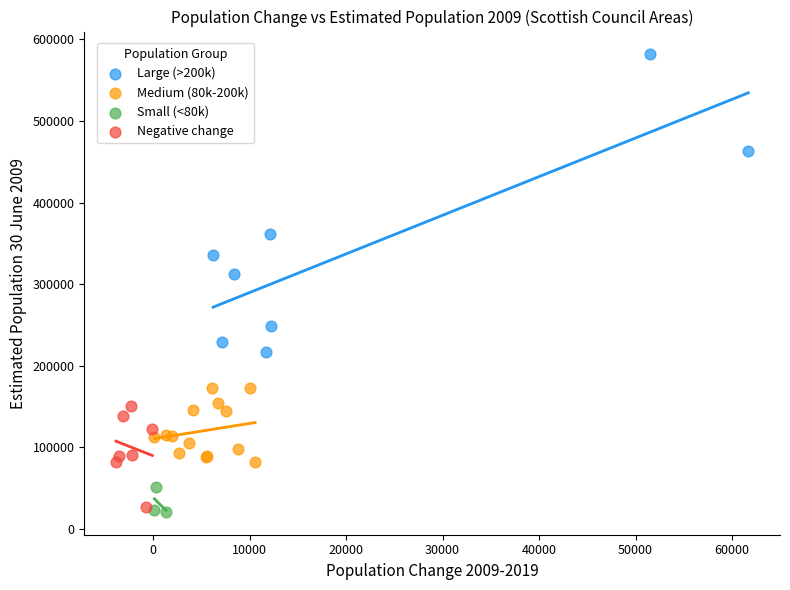

Which series contains the highest Y value?

Large (>200k)